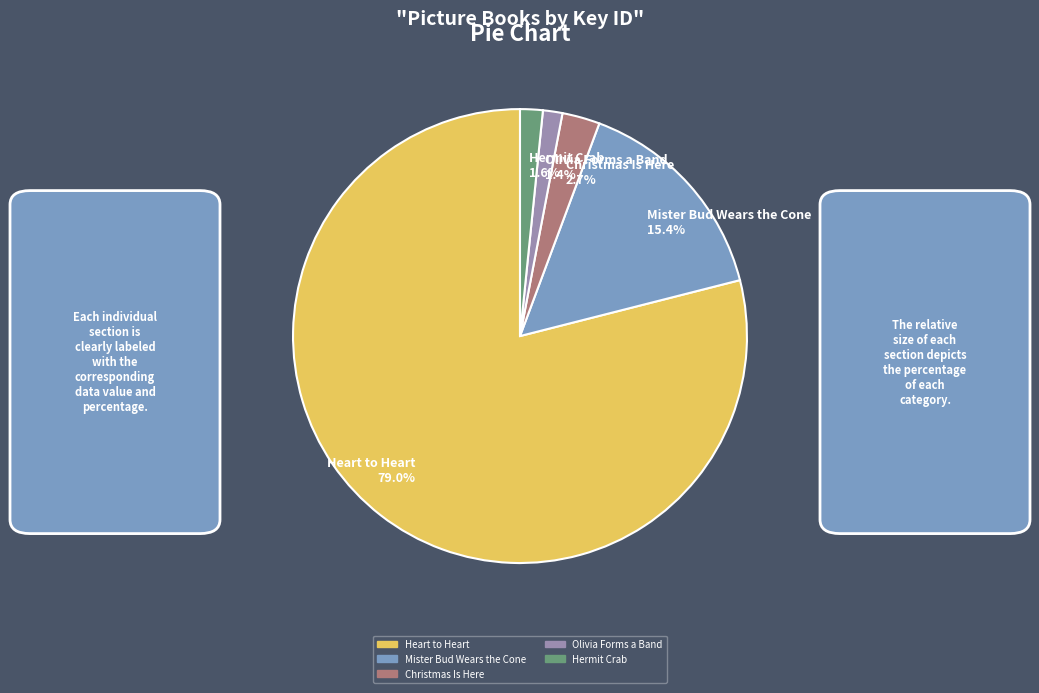

The Olivia Forms a Band slice represents 13% of the pie. True or false?

False